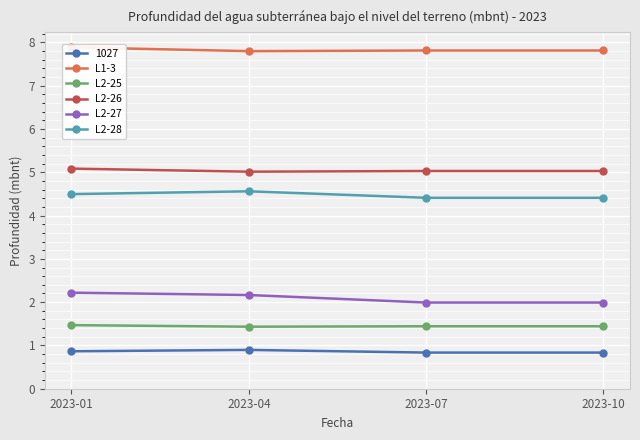

In L2-28, how many points are higher than both neighbors (excluding endpoints)?

1